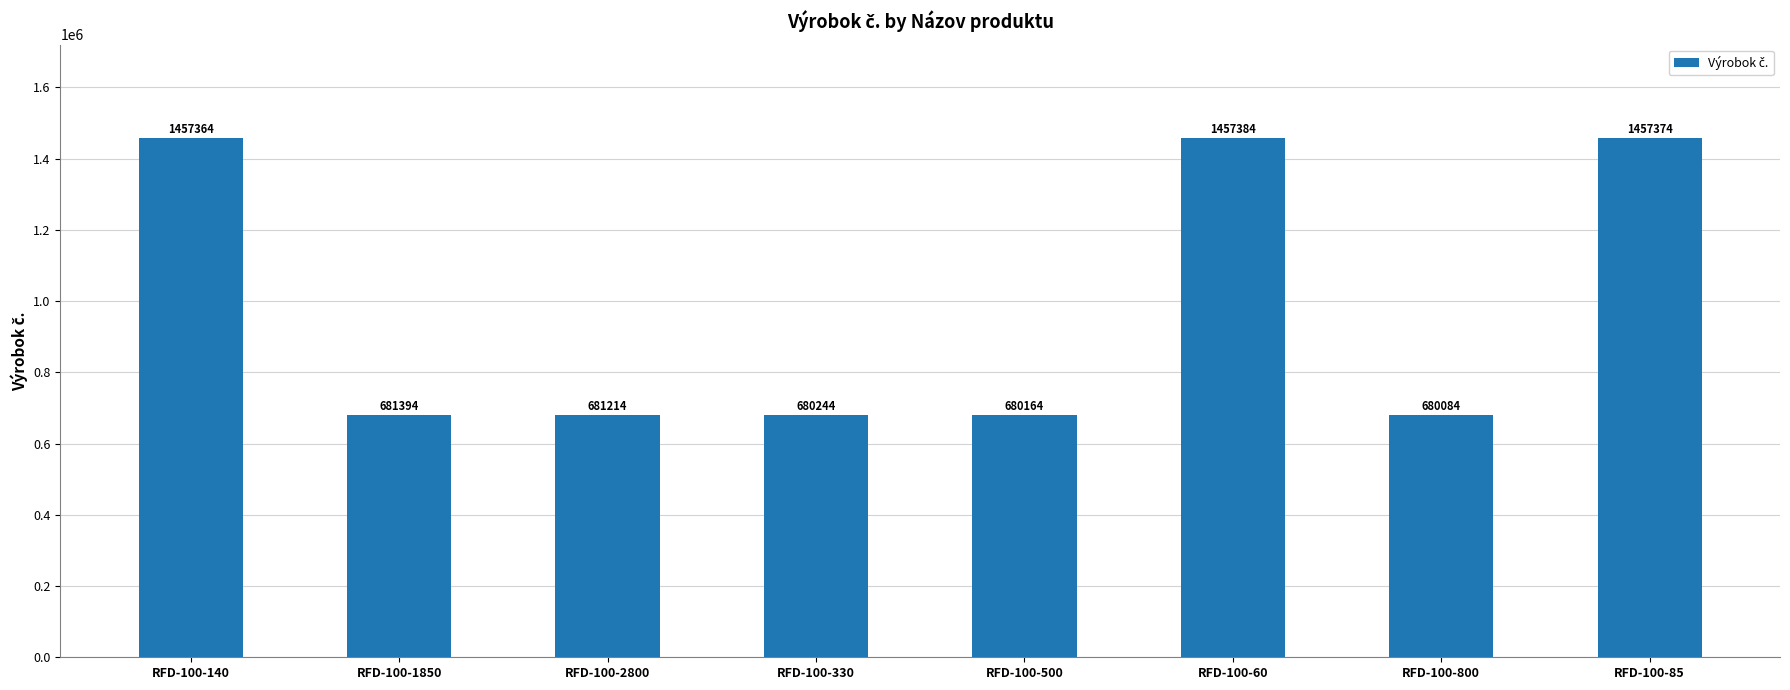

Does the chart contain any negative values?

No